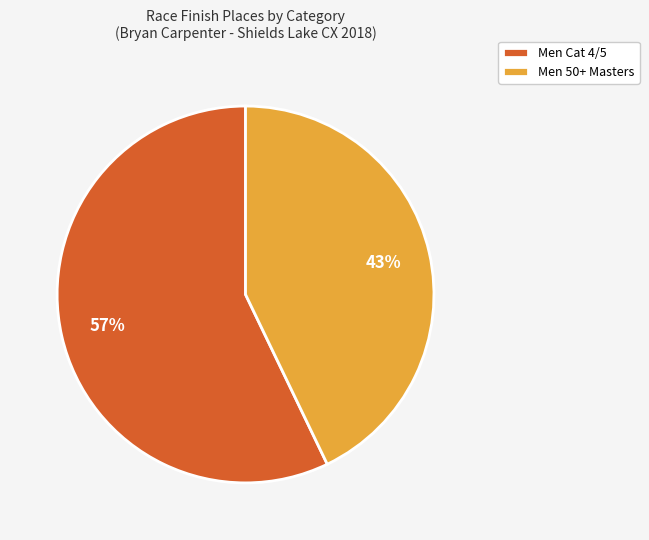

How many segments does this pie chart have?

2